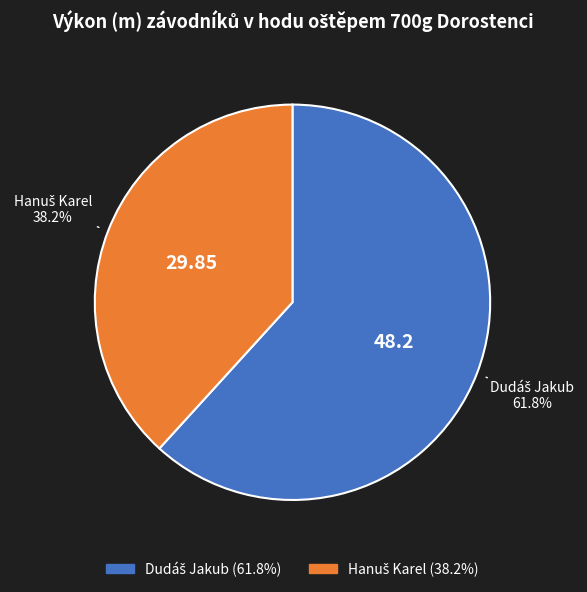

Is there a majority slice in this chart?

Yes